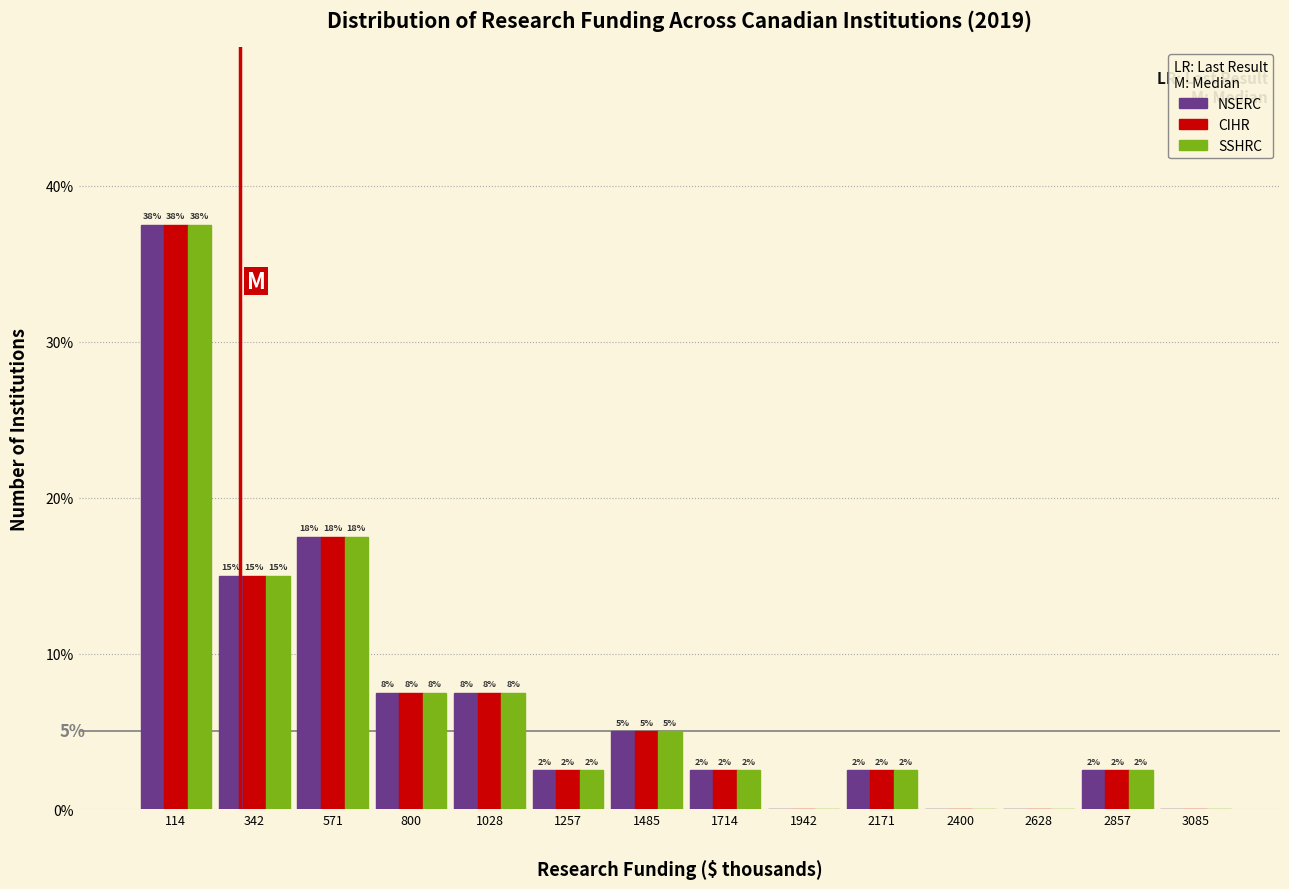

Are the bars horizontal?

No